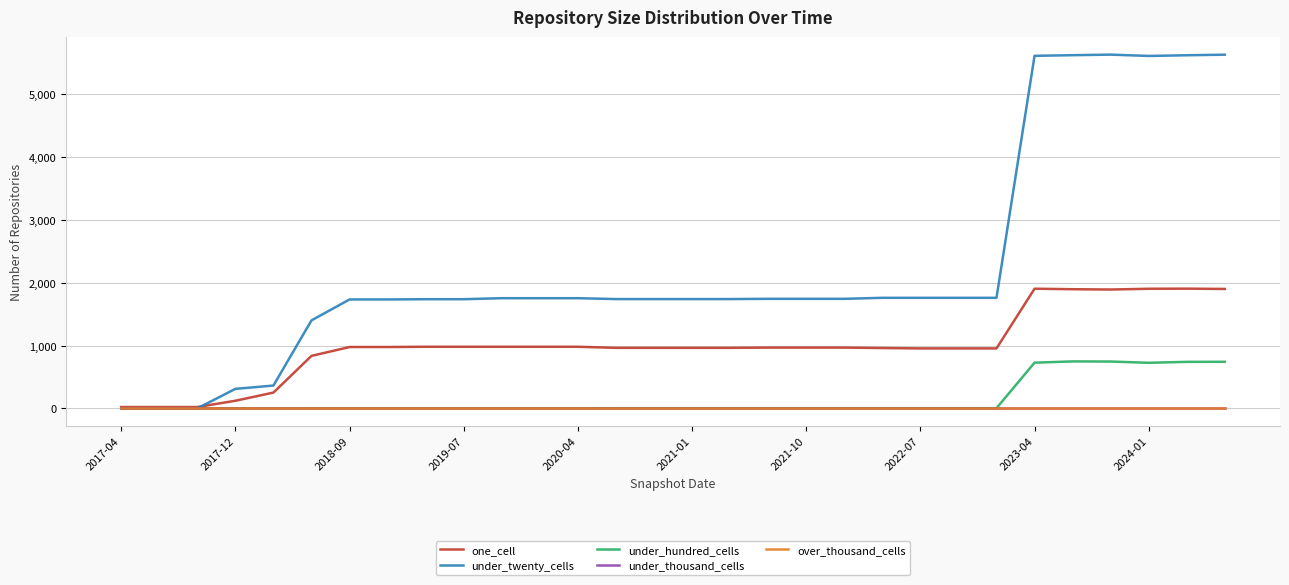

What is the sum of all under_twenty_cells values?

67207